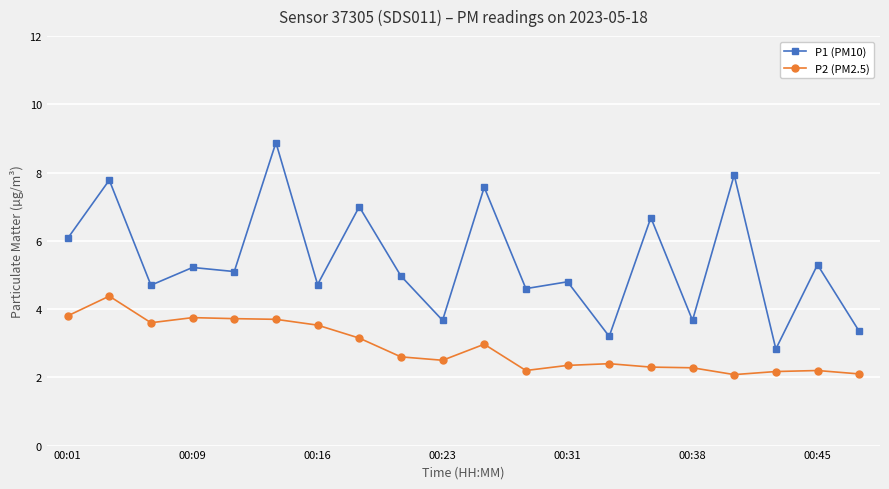

Count the number of categories in the chart.

20